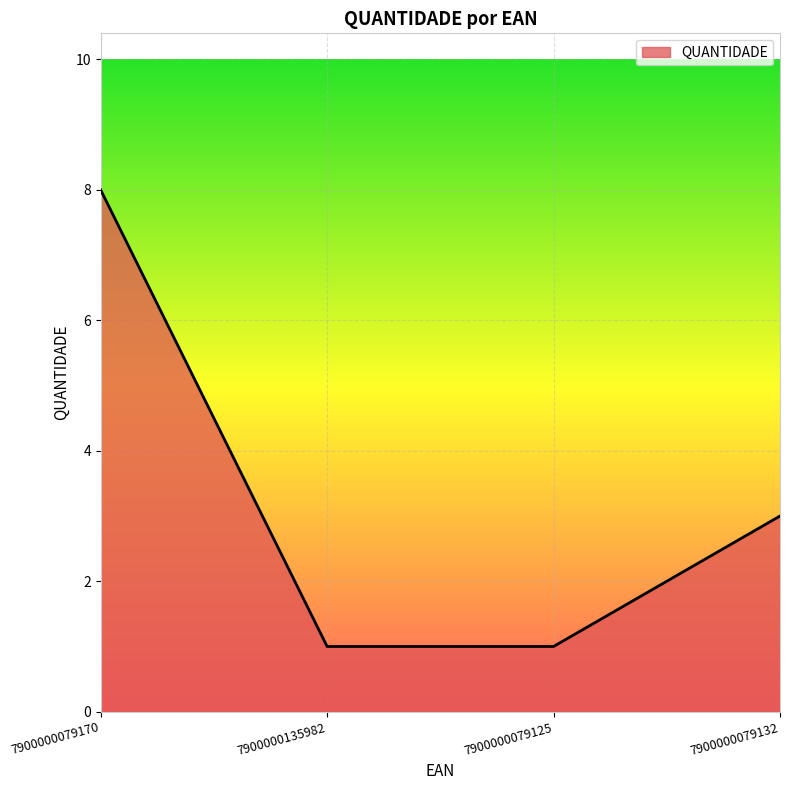

Approximately how many times larger is the value at 7900000079125 compared to 7900000079132?

0.3